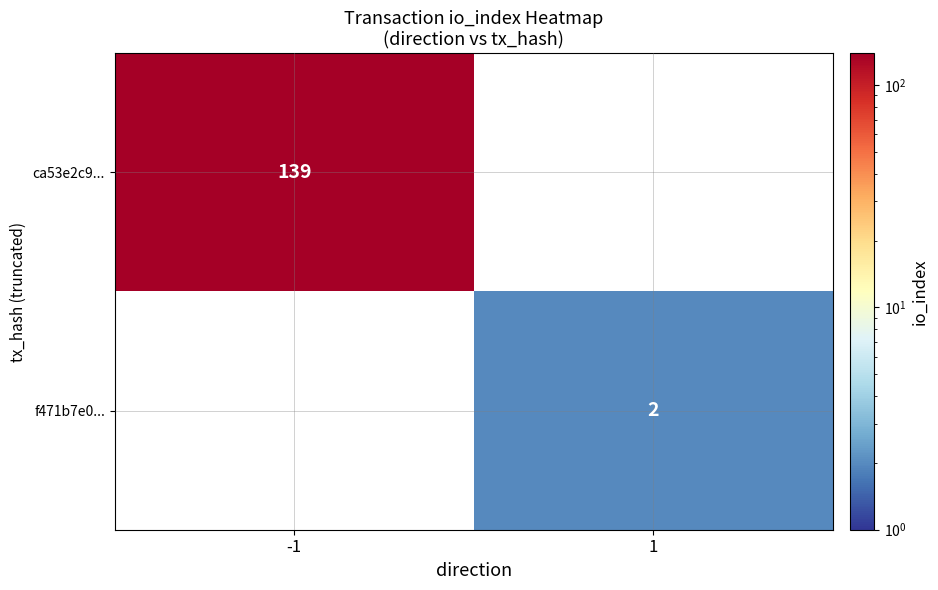

True or false: ca53e2c9... has a value of 190 at -1.

False